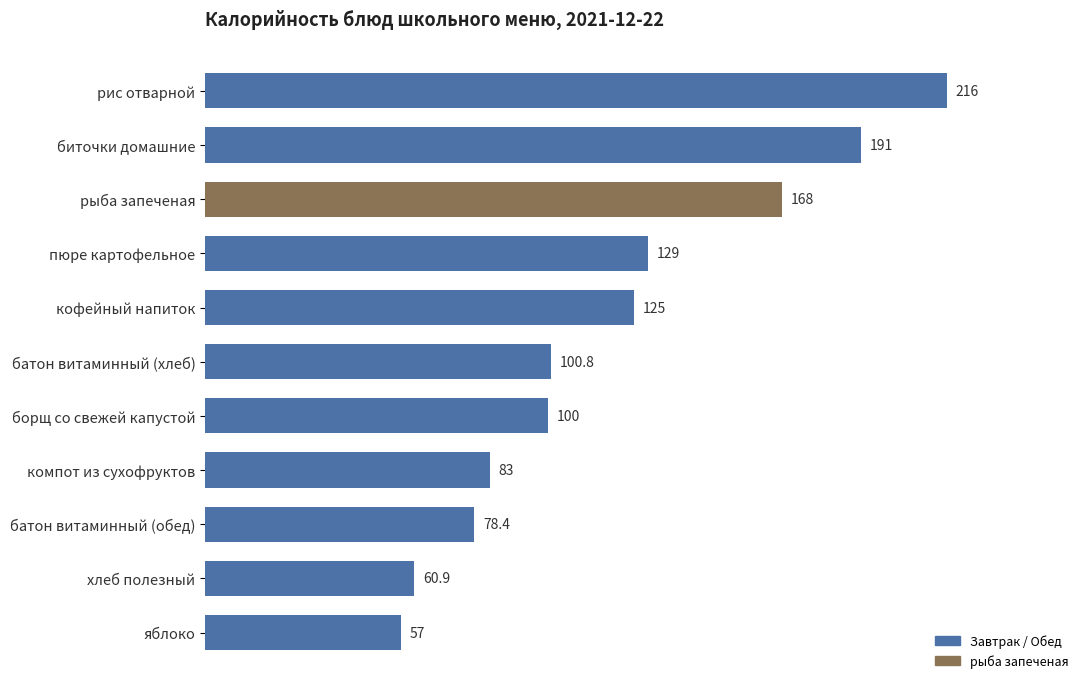

What is the average value?

119.0